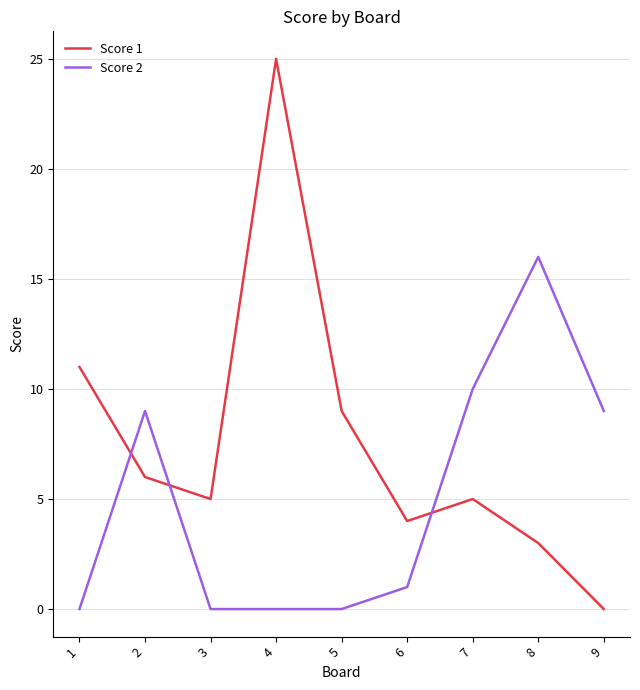

Which category has the highest value across all series?

4